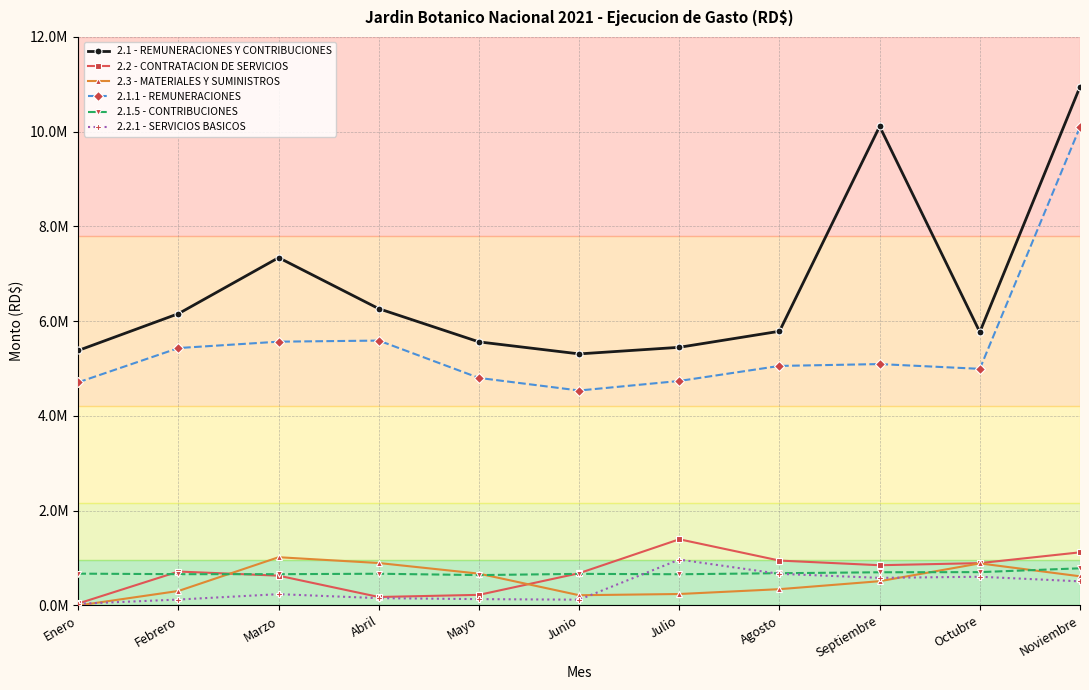

Reading left to right, list all the values displayed in this chart.

2.1 - REMUNERACIONES Y CONTRIBUCIONES: 5382347.4	6159509.8	7341158.5	6263750.8	5563555.7	5310013.3	5449092.0	5787947.0	10112422.6	5770805.2	10947962.8
2.2 - CONTRATACION DE SERVICIOS: 41699.1	716206.8	628798.5	178641.6	223911.9	680912.7	1397045.3	947541.4	849328.2	893864.1	1121523.5
2.3 - MATERIALES Y SUMINISTROS: 0.0	306232.0	1018277.4	895724.7	671621.5	216052.1	241772.4	344005.9	512152.3	888106.7	615759.7
2.1.1 - REMUNERACIONES: 4710880.0	5433550.0	5567972.3	5590935.8	4802801.8	4537129.0	4738917.4	5056188.3	5095228.1	4994491.3	10097634.4
2.1.5 - CONTRIBUCIONES: 671467.4	660559.8	660559.8	669615.0	641190.4	666994.9	658974.6	680558.7	700624.5	703867.4	784328.4
2.2.1 - SERVICIOS BASICOS: 35199.9	124907.4	238519.5	154327.3	133915.4	121841.7	968651.7	667432.9	582767.5	606227.9	509151.1